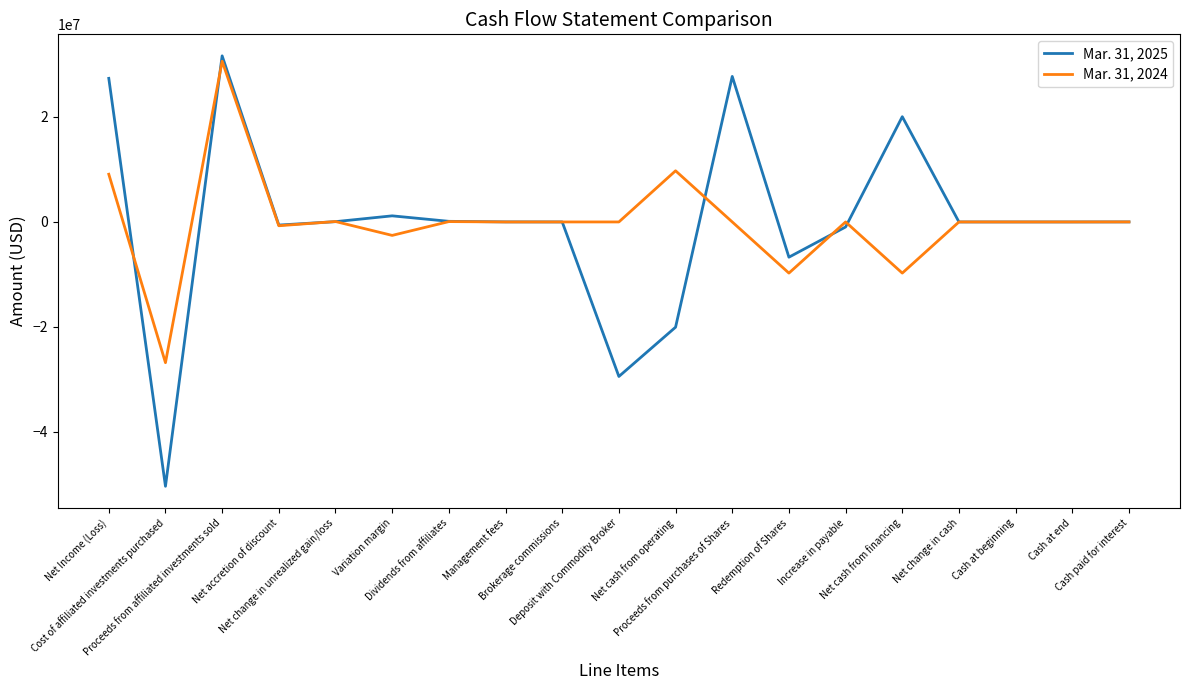

What is the average value of the Mar. 31, 2024 series?

394